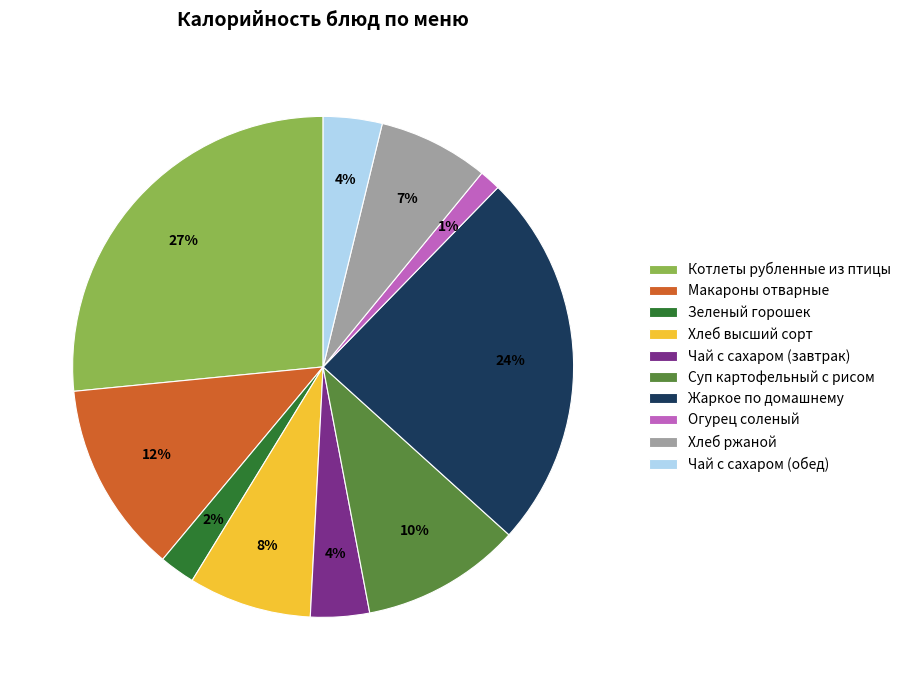

True or false: Суп картофельный с рисом accounts for 21% of the total.

False